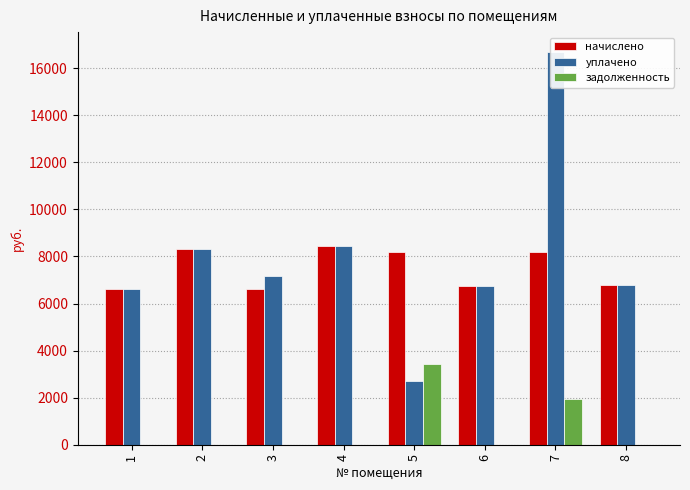

Reading right to left, extract all data points from this chart.

начислено: 6804.5	8186.9	6727.7	8186.9	8432.6	6620.2	8325.1	6620.2
уплачено: 6804.5	16700.0	6727.7	2729.0	8432.6	7171.8	8325.1	6620.2
задолженность: 0.0	1960.8	0.0	3411.2	0.0	0.0	0.0	0.0